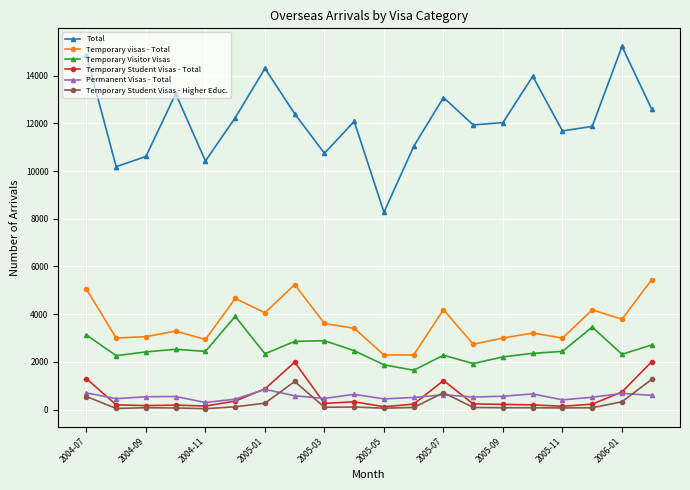

Which series has the widest spread of values?

Total